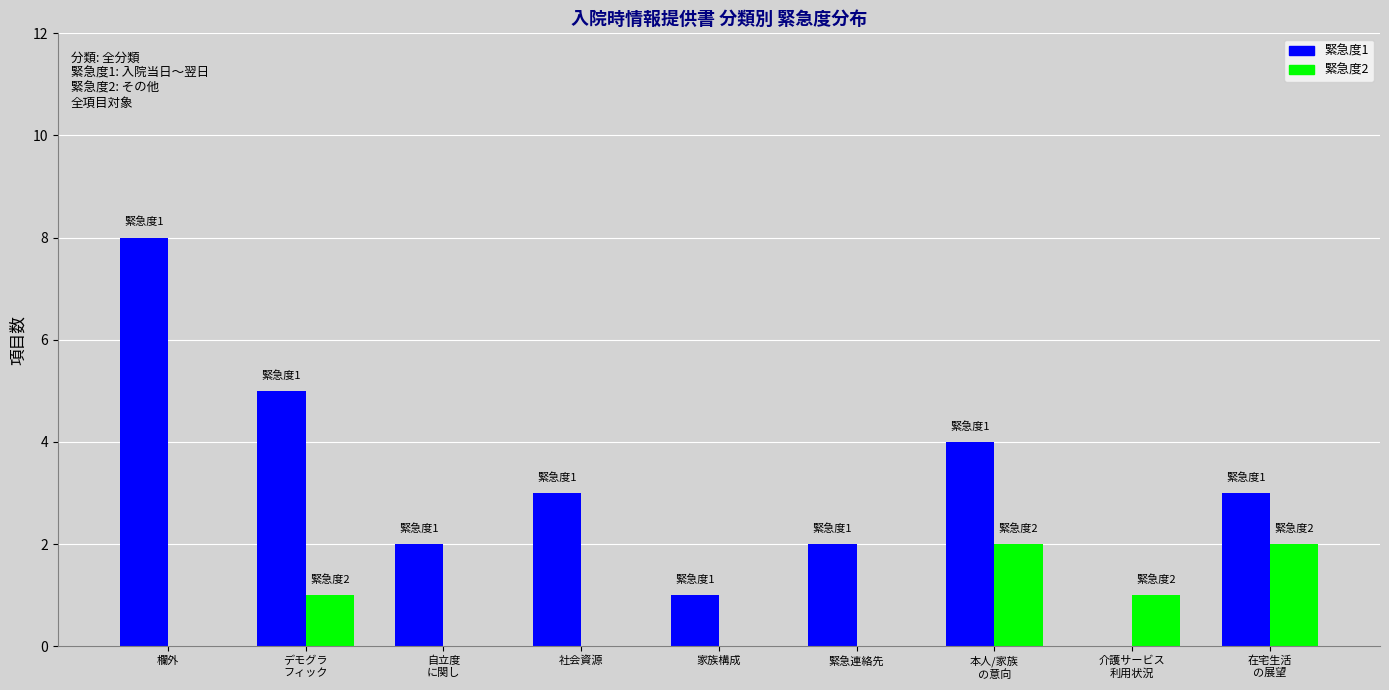

Reading left to right, extract all data points from this chart.

緊急度1: 8	5	2	3	1	2	4	0	3
緊急度2: 0	1	0	0	0	0	2	1	2